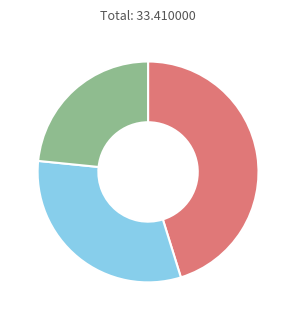

Is there any slice that represents more than half of the pie?

No